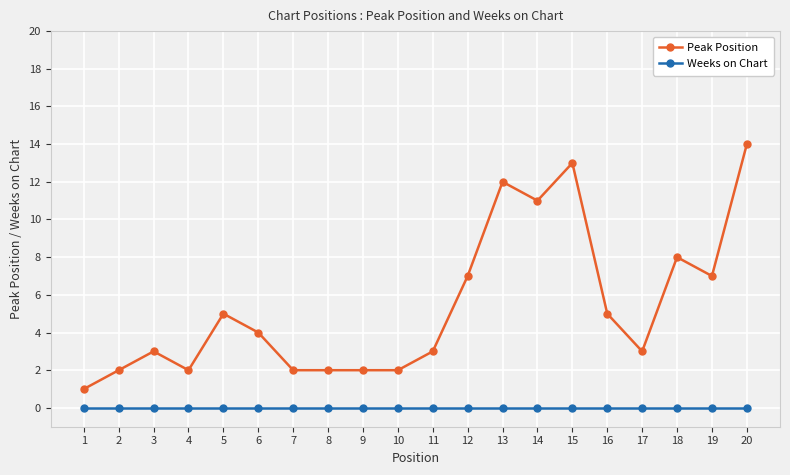

The value of Weeks on Chart at 9 is 0. True or false?

True